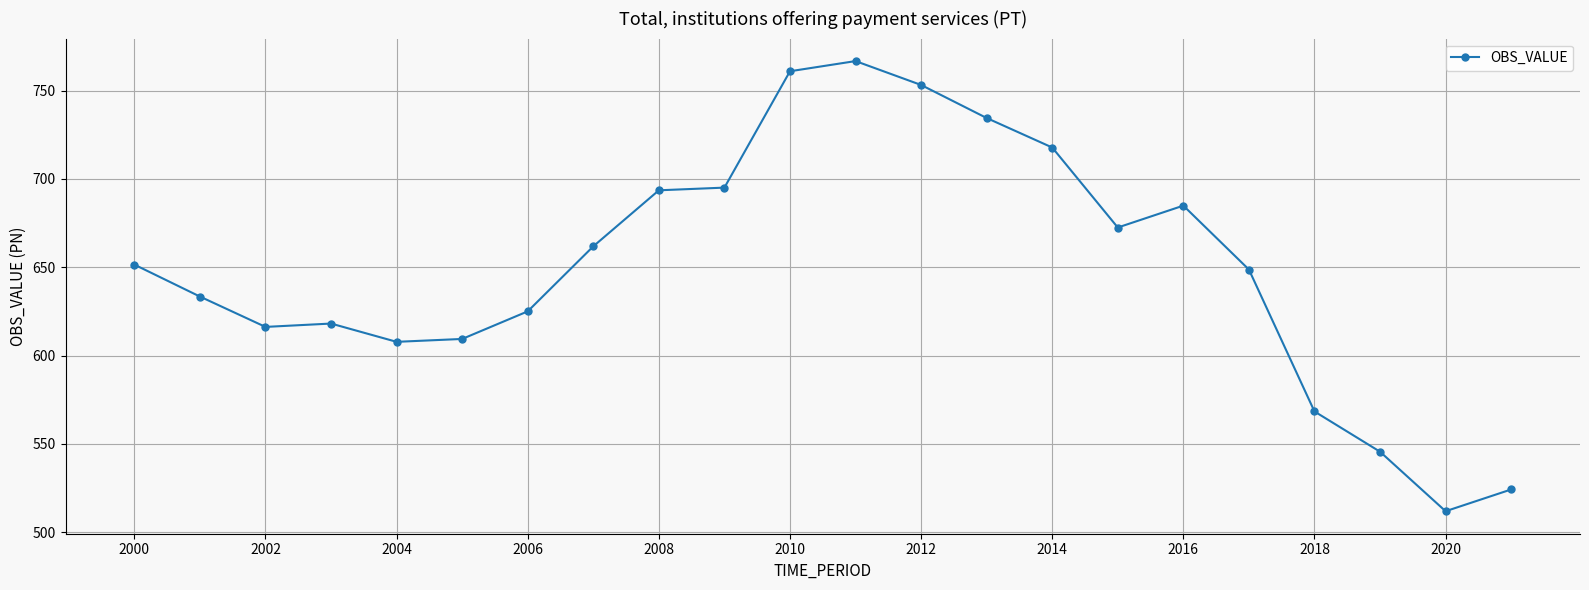

True or false: there are more than 2 points higher than both neighbors.

True